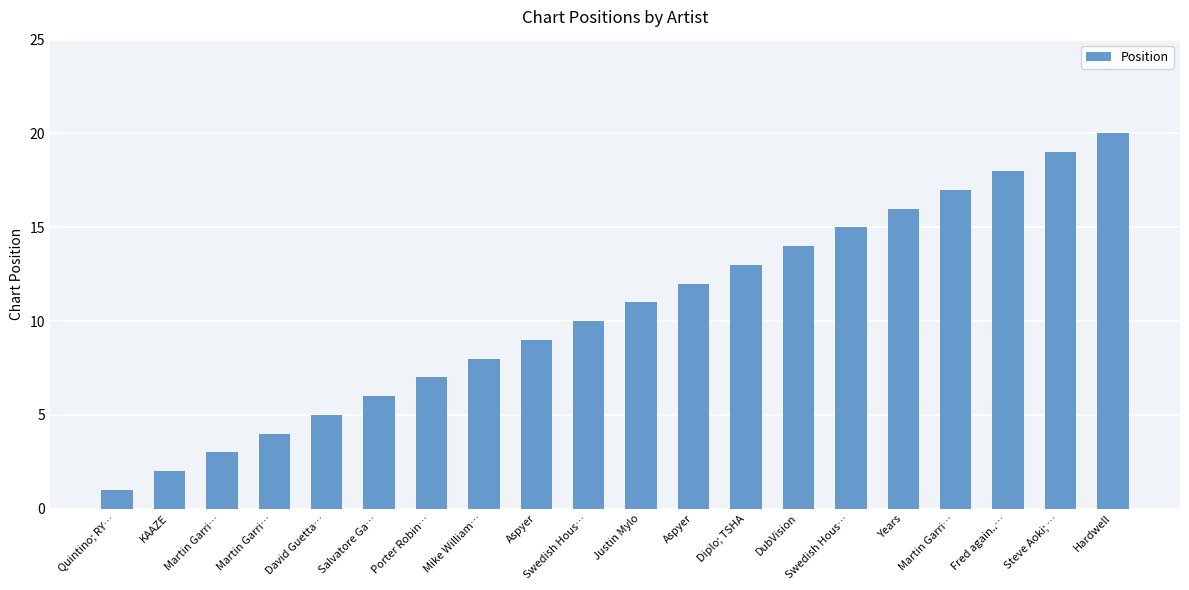

How many bars are there in total?

20